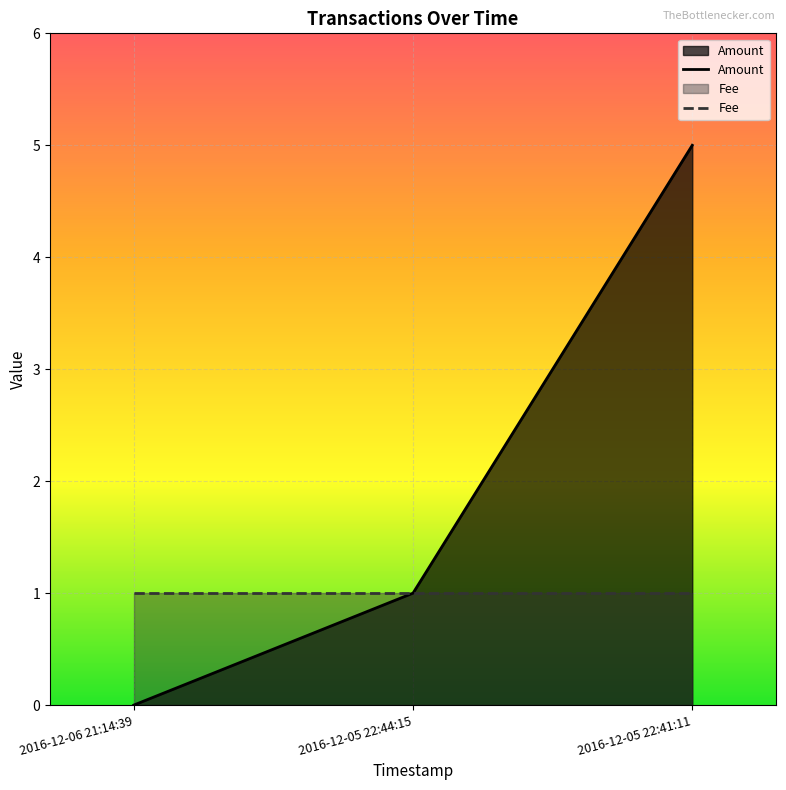

Reading left to right, extract all data points from this chart.

Amount: 0	1	5
Fee: 1	1	1